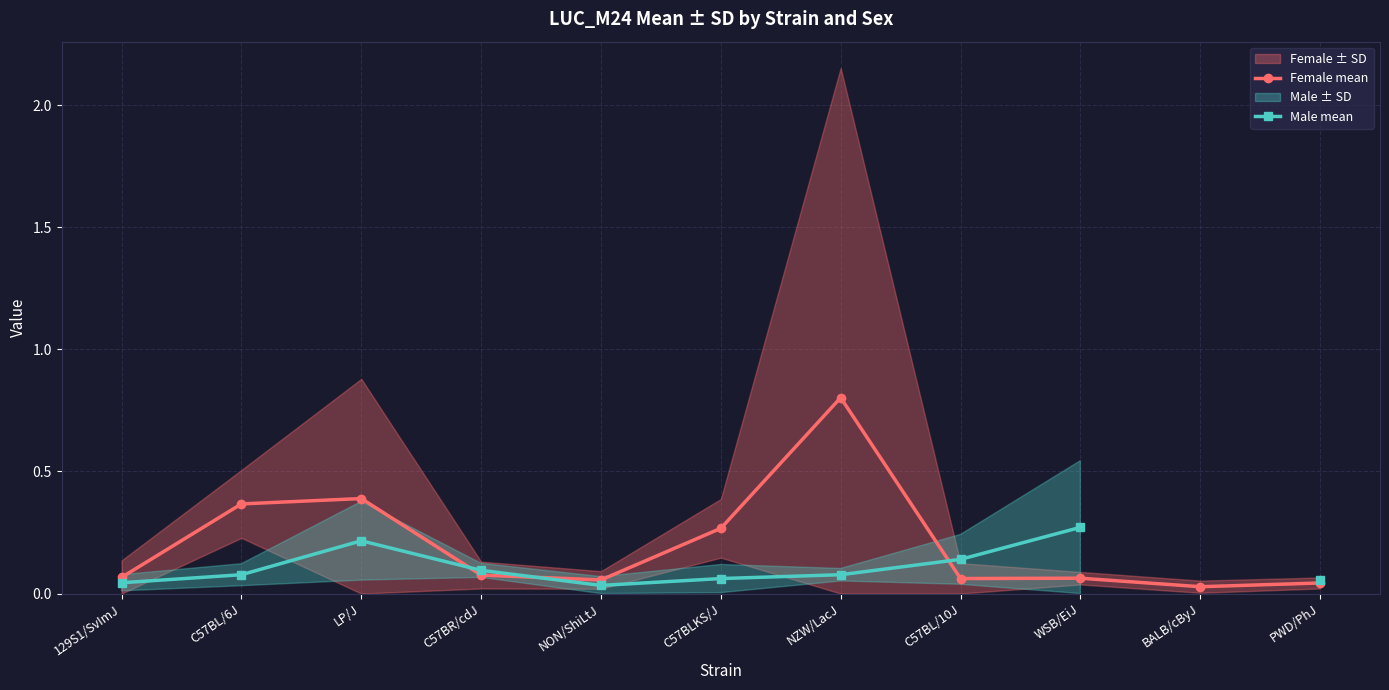

List the labels in order of Male mean value, smallest first.

NON/ShiLtJ, 129S1/SvImJ, PWD/PhJ, C57BLKS/J, C57BL/6J, NZW/LacJ, C57BR/cdJ, C57BL/10J, LP/J, WSB/EiJ, BALB/cByJ